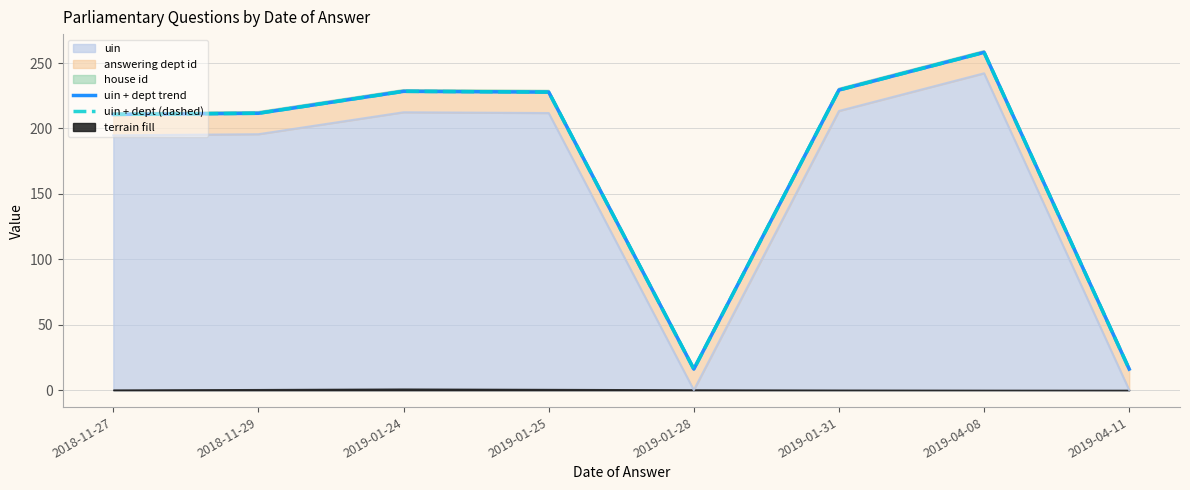

True or false: uin + dept trend and uin + dept (dashed) cross at least once.

False